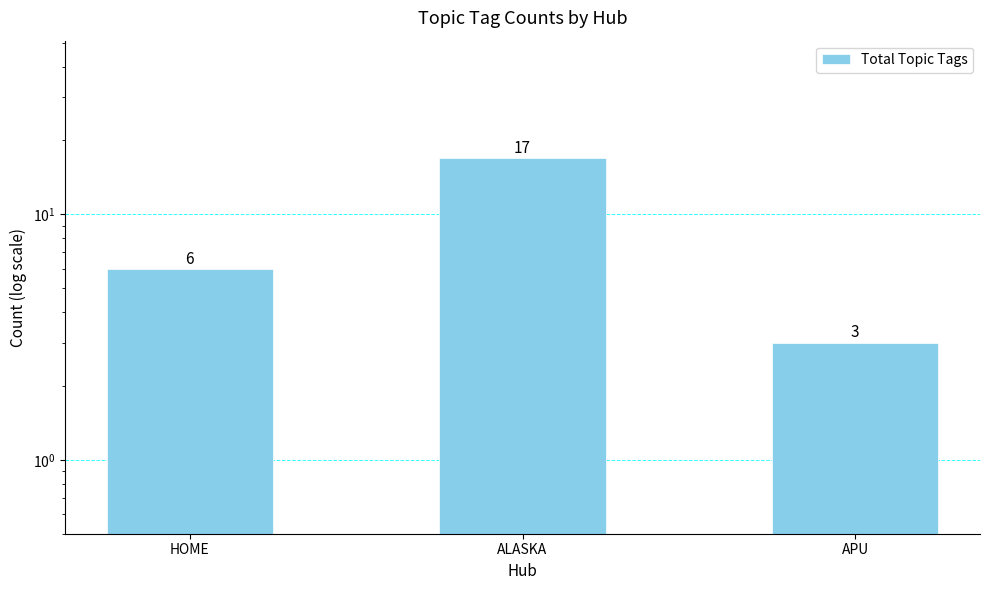

What is the label of the 3rd bar from the left?

APU